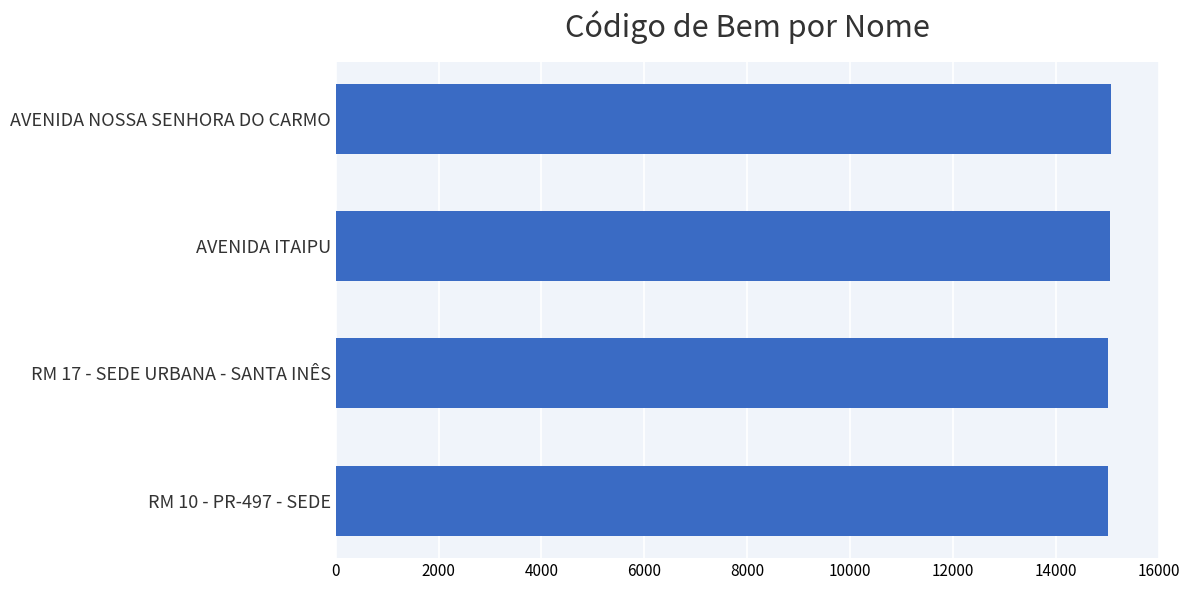

Approximately how many times larger is the value at RM 10 - PR-497 - SEDE compared to RM 17 - SEDE URBANA - SANTA INÊS?

1.0